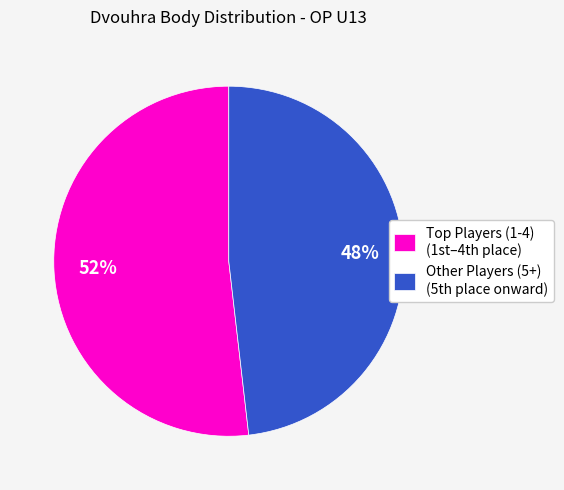

Rank the categories by value from highest to lowest.

Top Players (1-4) (1st–4th place), Other Players (5+) (5th place onward)